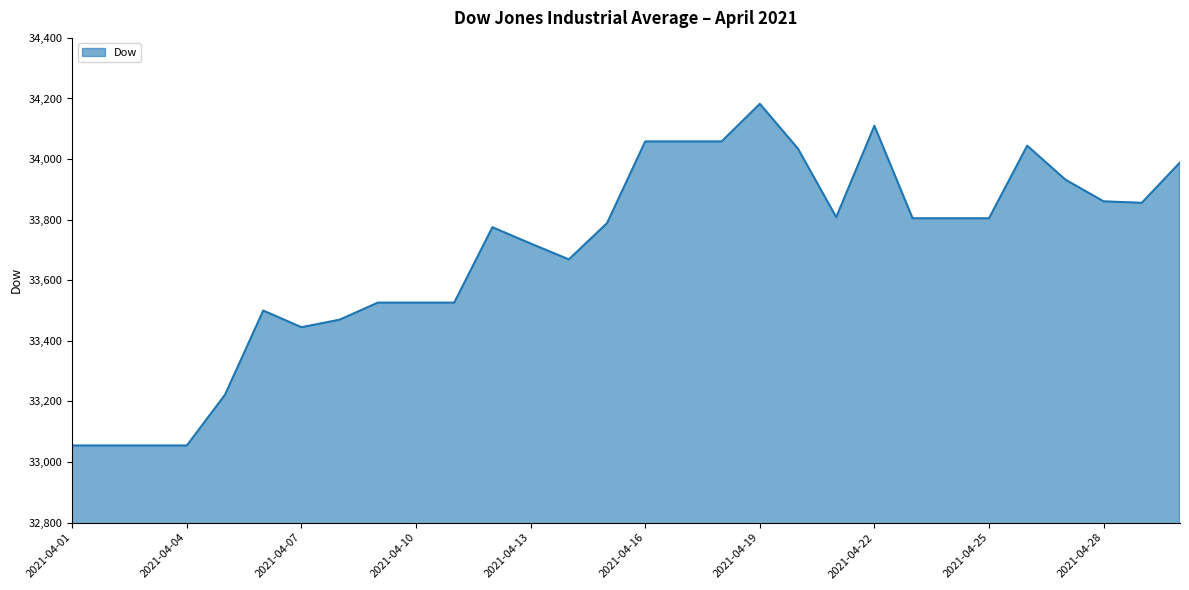

What is the maximum value shown in the chart?

34182.4